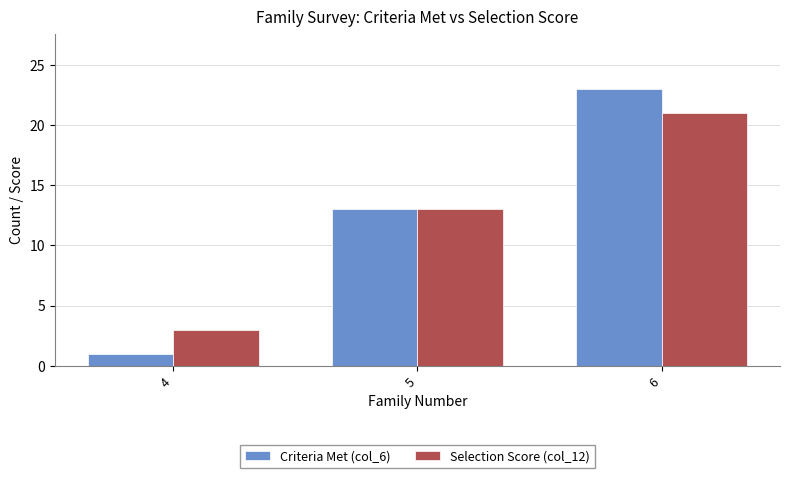

At which category does the chart reach its peak across all series?

6